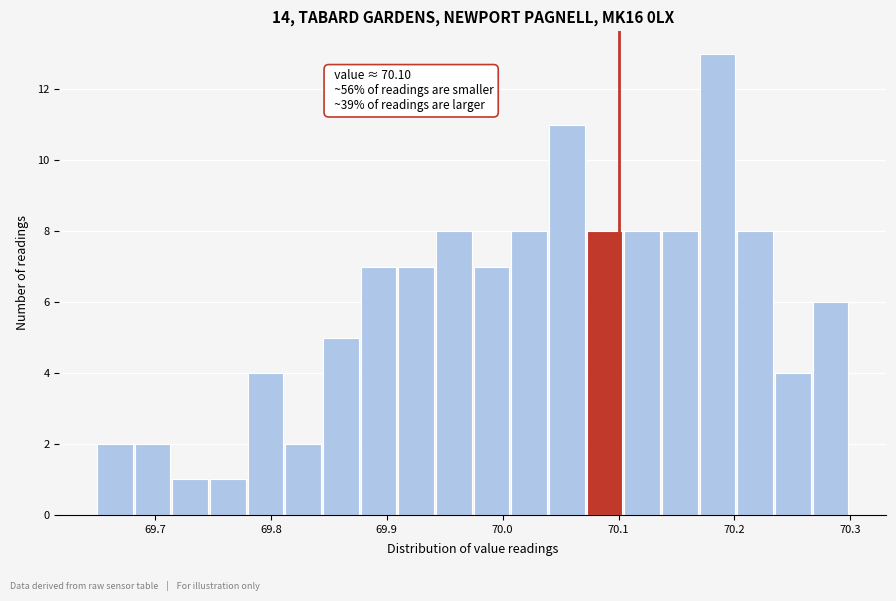

Read against the x-axis, roughly where is the centre of the tallest bar?

70.19